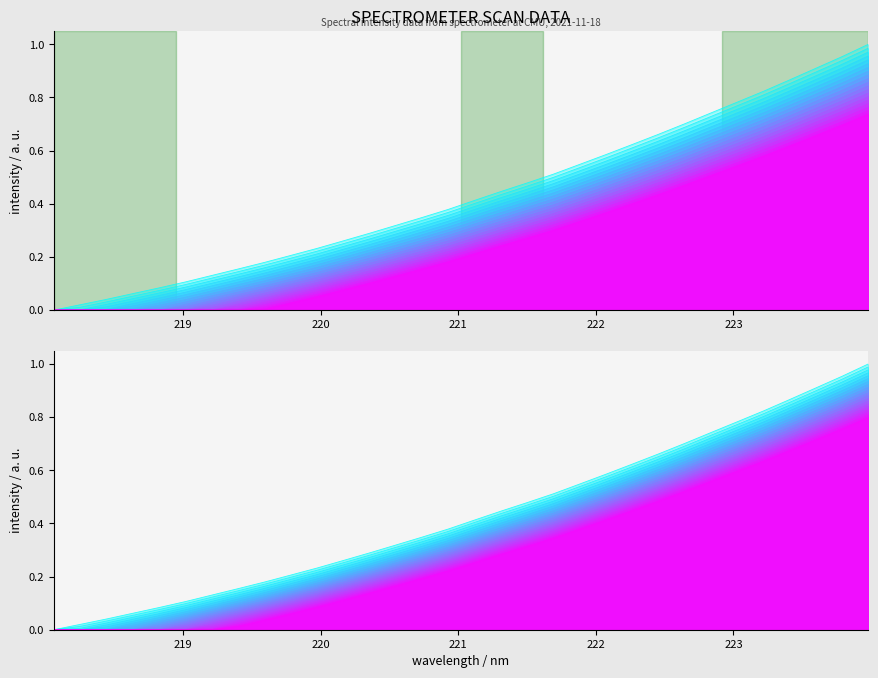

What is the average value?

0.4